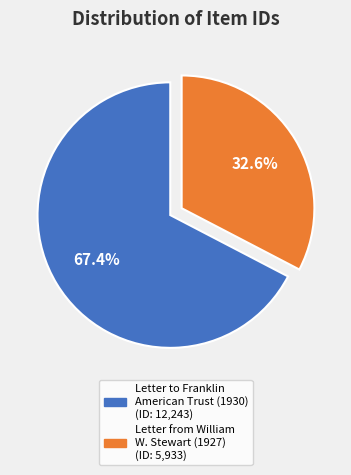

Is there a majority slice in this chart?

Yes